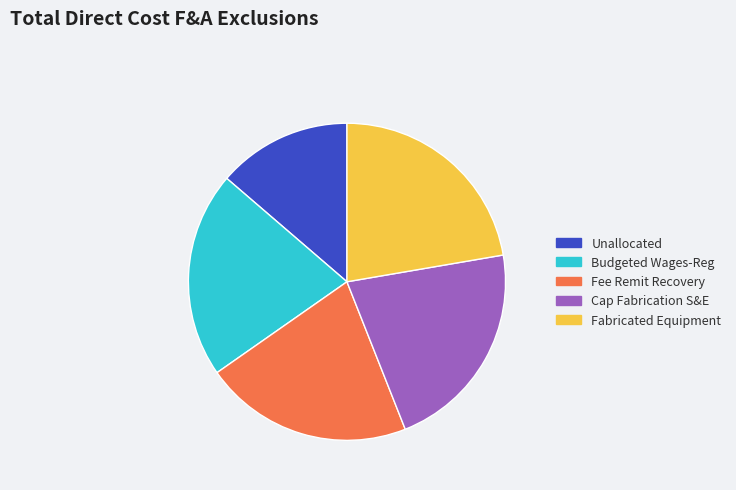

Is it true that Unallocated is 9% of the pie?

False